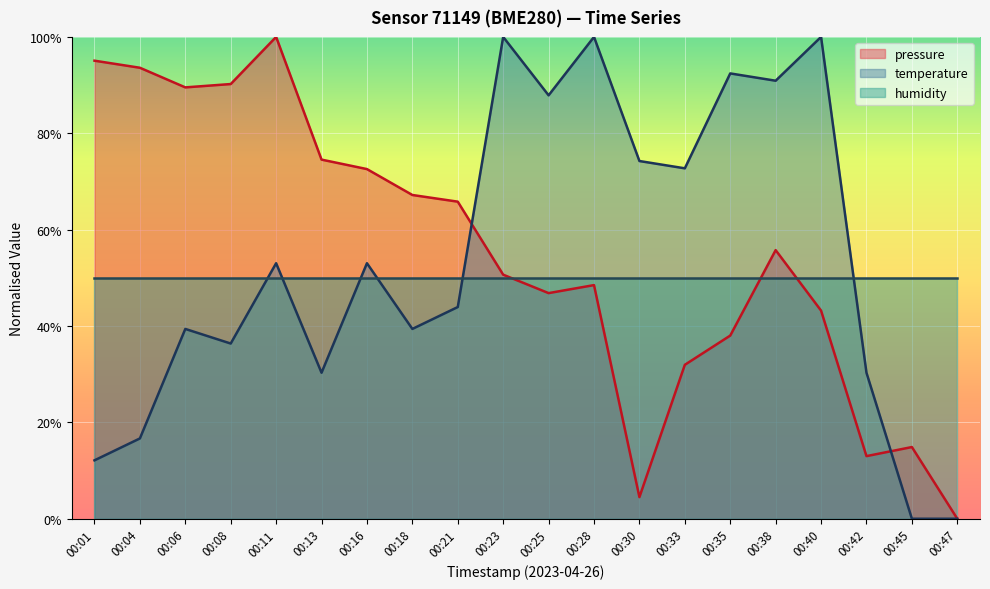

At which label does temperature reach its peak?

00:23